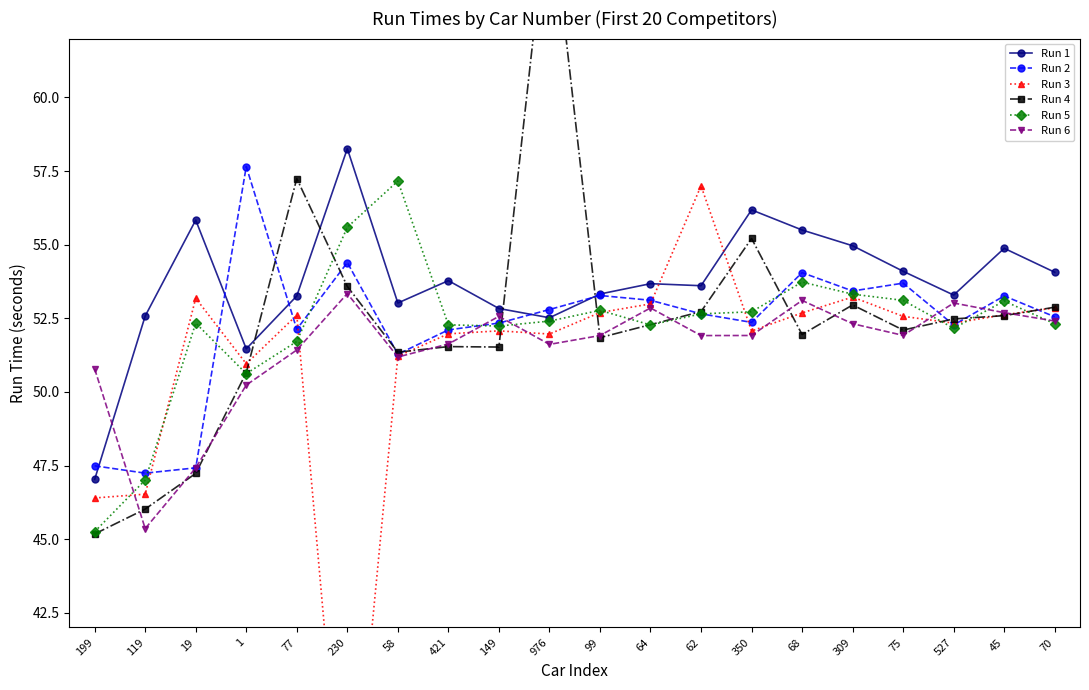

Is it true that Run 1 equals 53.6 at 62?

True